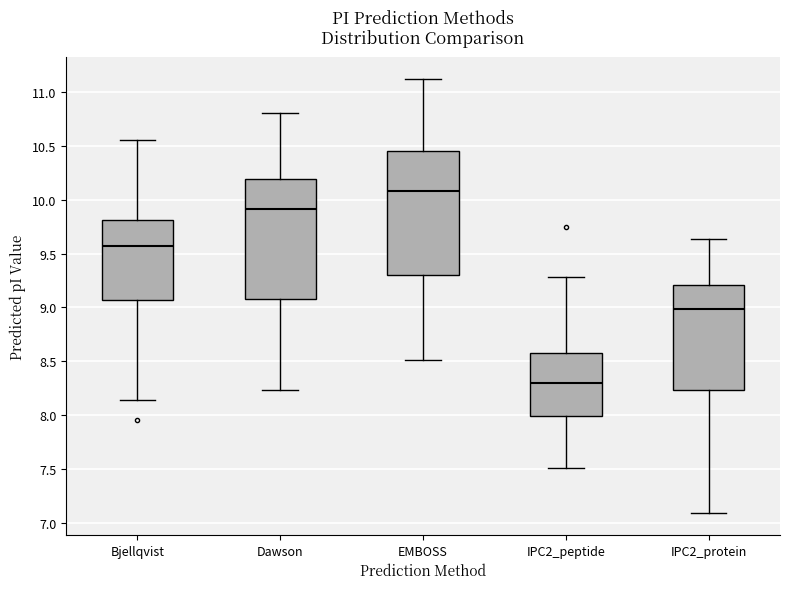

Reading left to right, read every box against the y-axis: the position of its median line, the range the box covers, and the ends of its whiskers. The values are not printed on the chart, so give them approximately, as read against the axis.

Bjellqvist: median 9.60, box 9.05 to 9.80, whiskers 8.15 to 10.55
Dawson: median 9.90, box 9.10 to 10.20, whiskers 8.25 to 10.80
EMBOSS: median 10.10, box 9.30 to 10.45, whiskers 8.50 to 11.15
IPC2_peptide: median 8.30, box 8.00 to 8.55, whiskers 7.50 to 9.30
IPC2_protein: median 9.00, box 8.25 to 9.20, whiskers 7.10 to 9.65